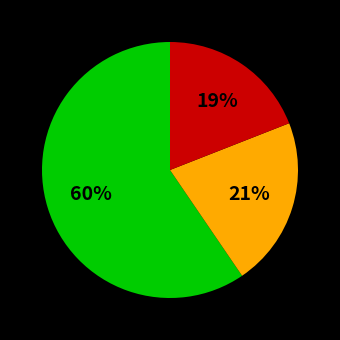

To the nearest percent, what is the average slice percentage?

33%